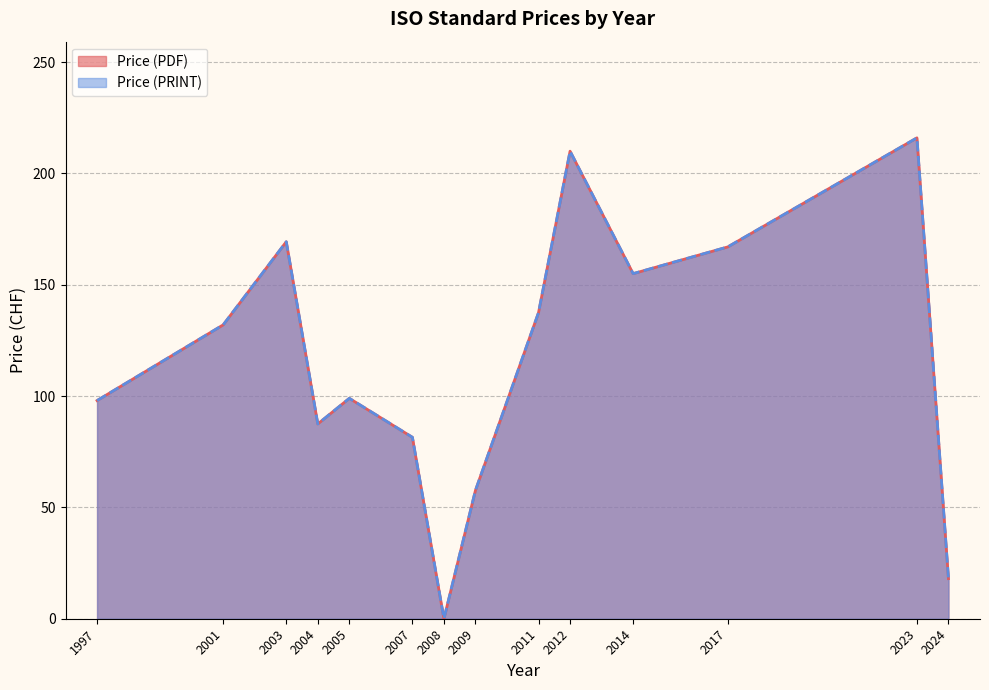

The Price (PRINT) series shows 160 at 2007. True or false?

False